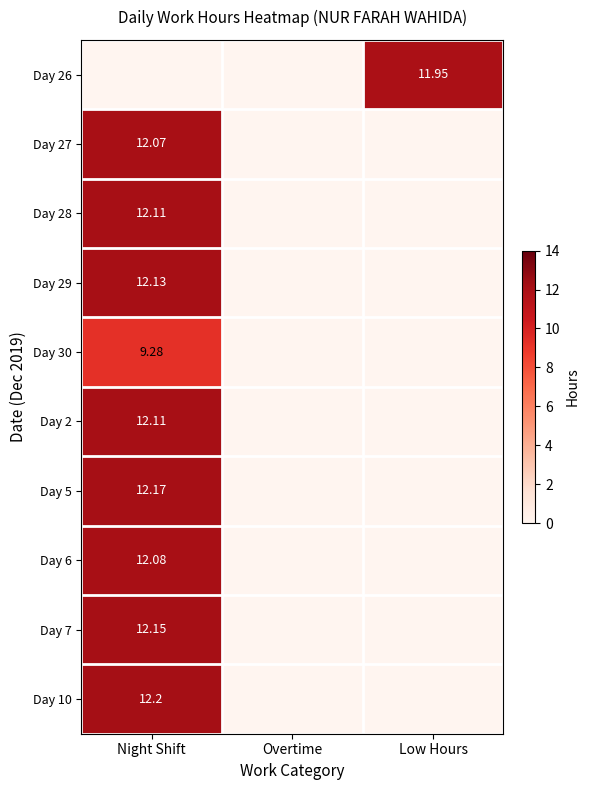

The Day 7 series shows 20.1 at Night Shift. True or false?

False